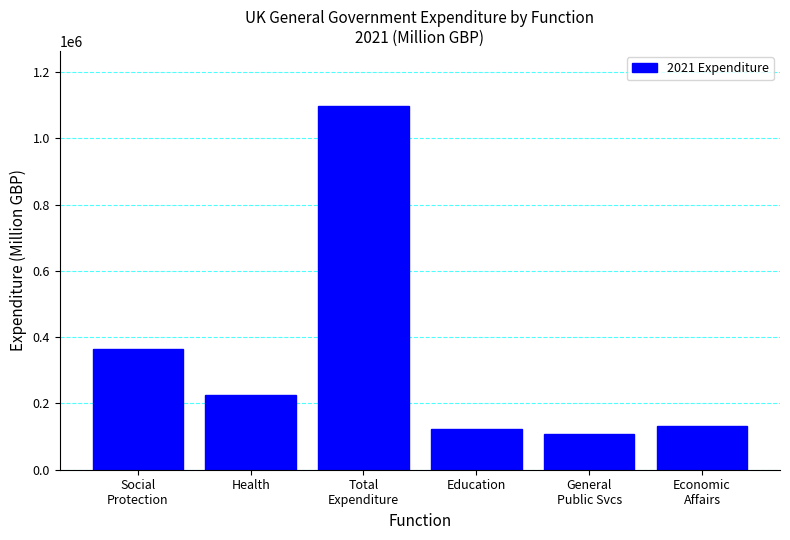

What position from the right is Total
Expenditure?

4